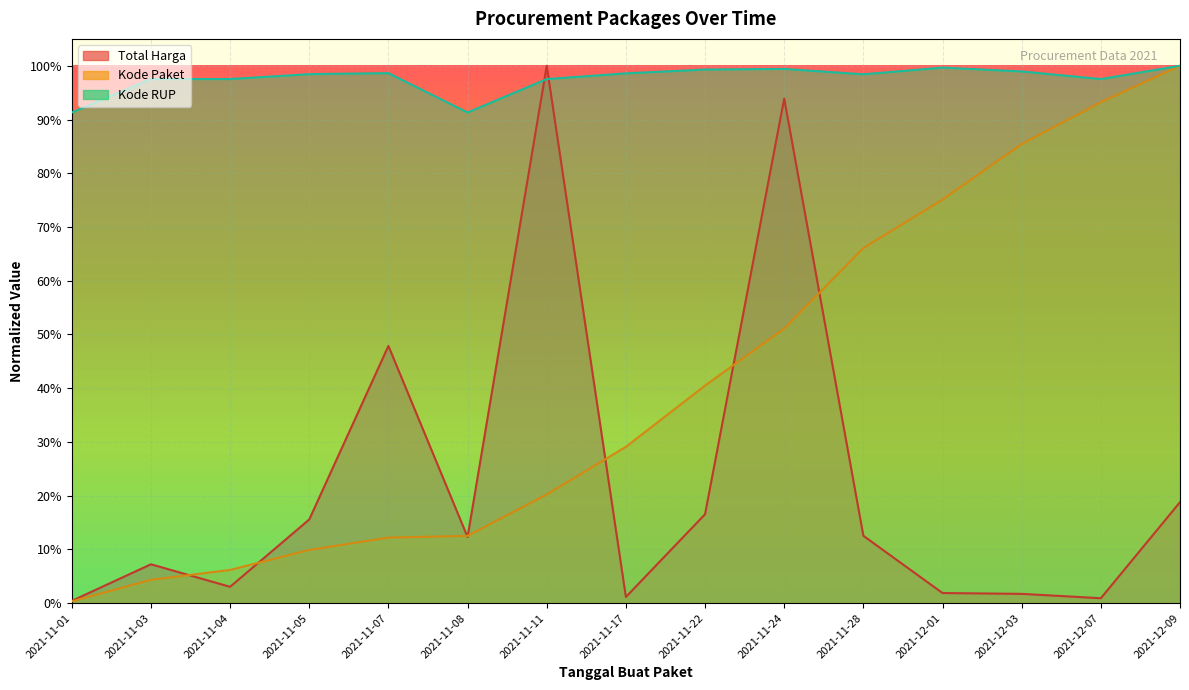

True or false: Kode RUP and Total Harga cross at least once.

True